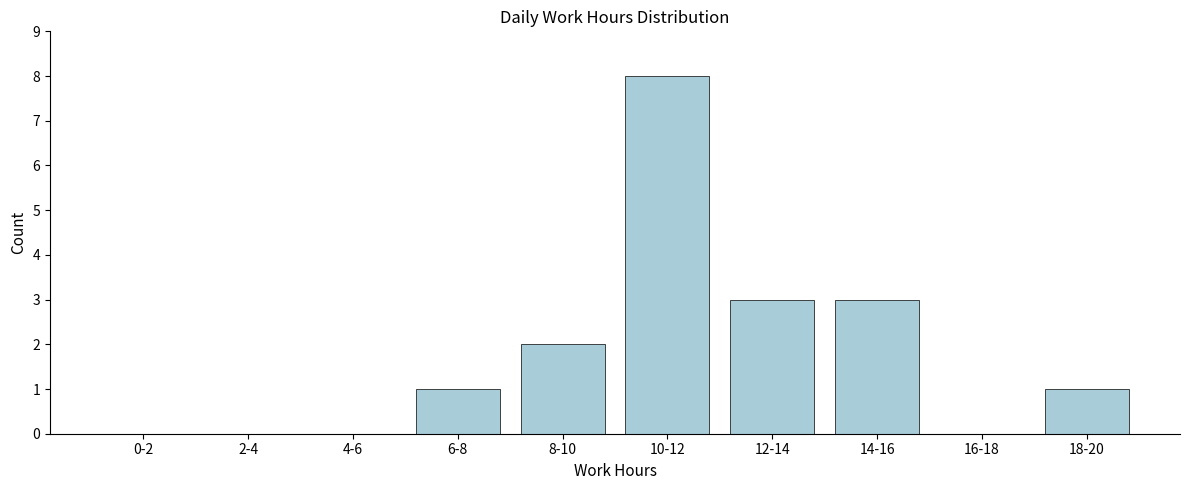

Reading left to right, transcribe all the data shown in this chart.

0-2=0	2-4=0	4-6=0	6-8=1	8-10=2	10-12=8	12-14=3	14-16=3	16-18=0	18-20=1